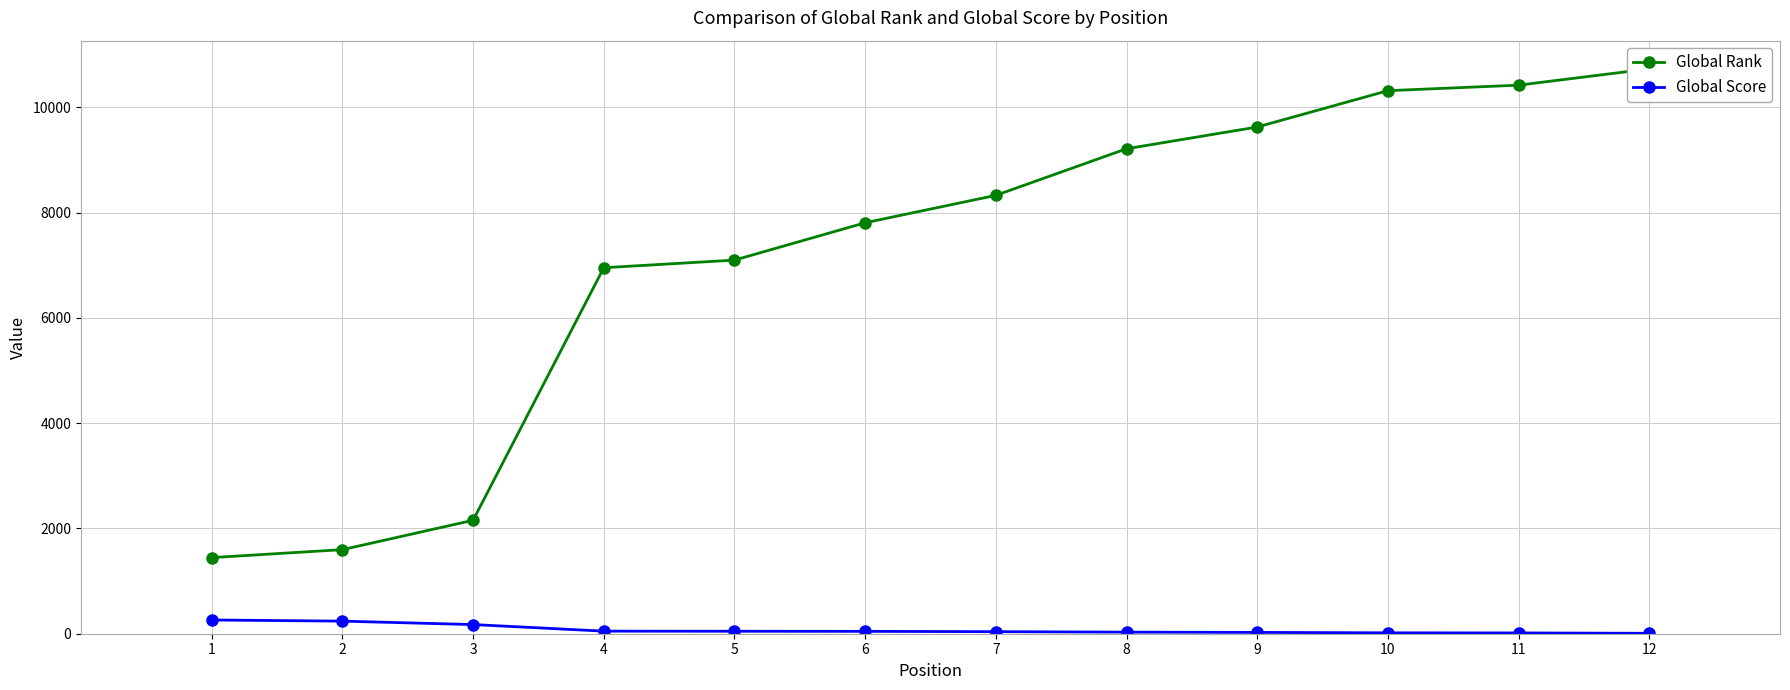

The Global Score series shows 261 at 1. True or false?

True